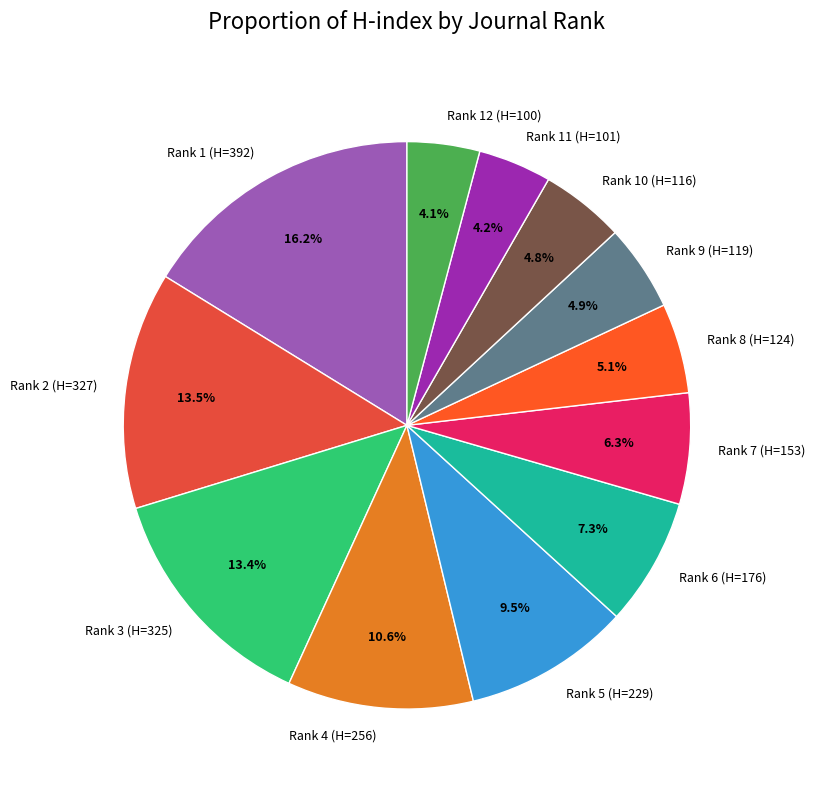

Approximately how many times larger is the value at Rank 4 (H=256) compared to Rank 9 (H=119)?

2.2